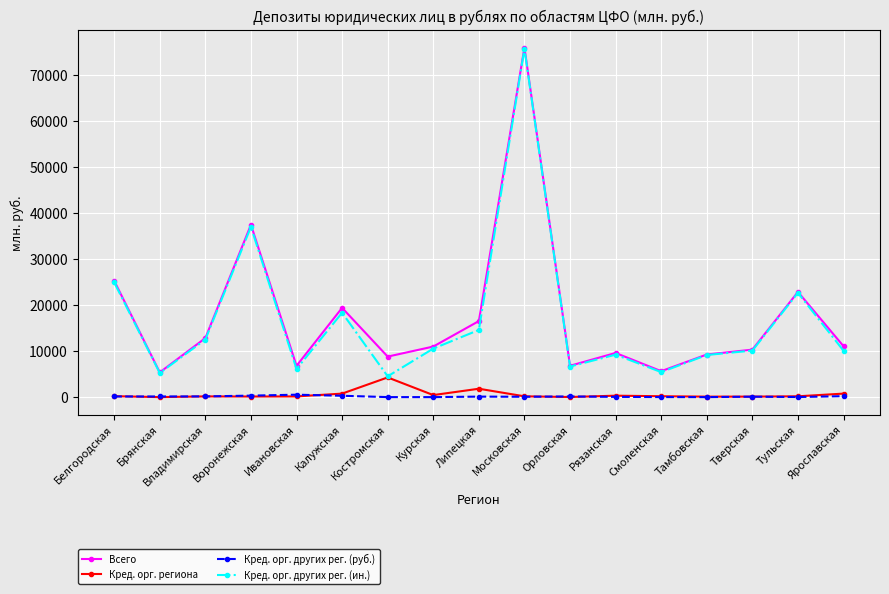

How many lines are shown in the chart?

4